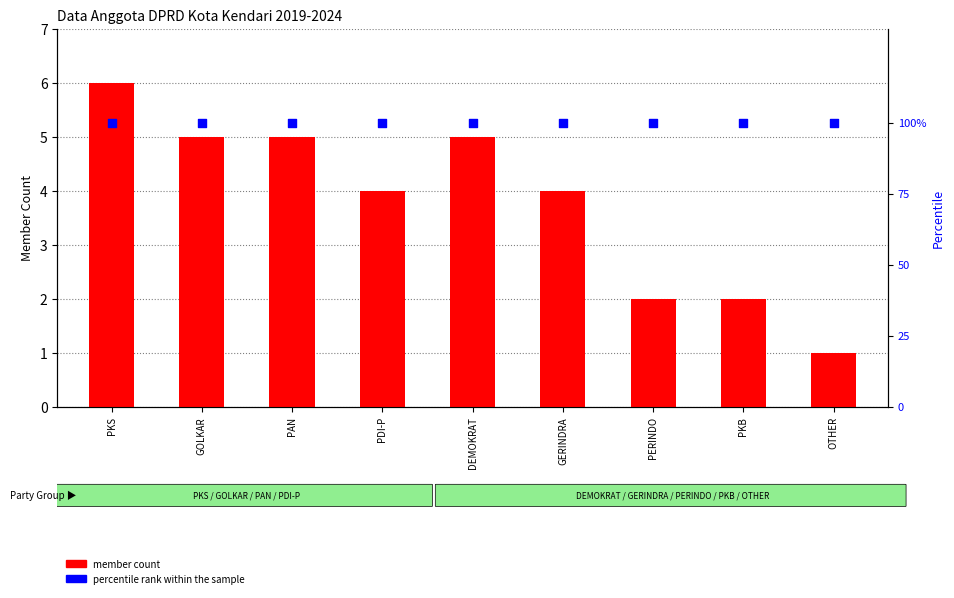

What are all the series names shown in the legend?

member count, percentile rank within the sample